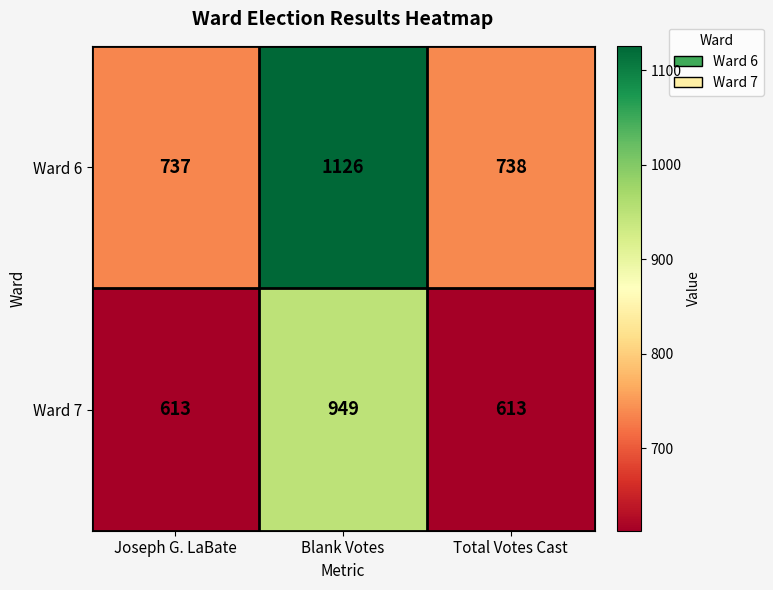

Which series has the widest spread of values?

Ward 6